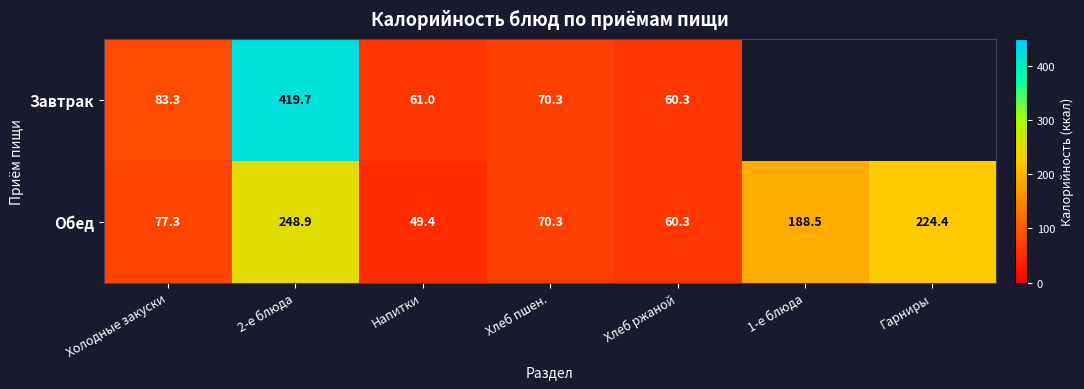

Where is Обед nearest to the value 149?

1-е блюда